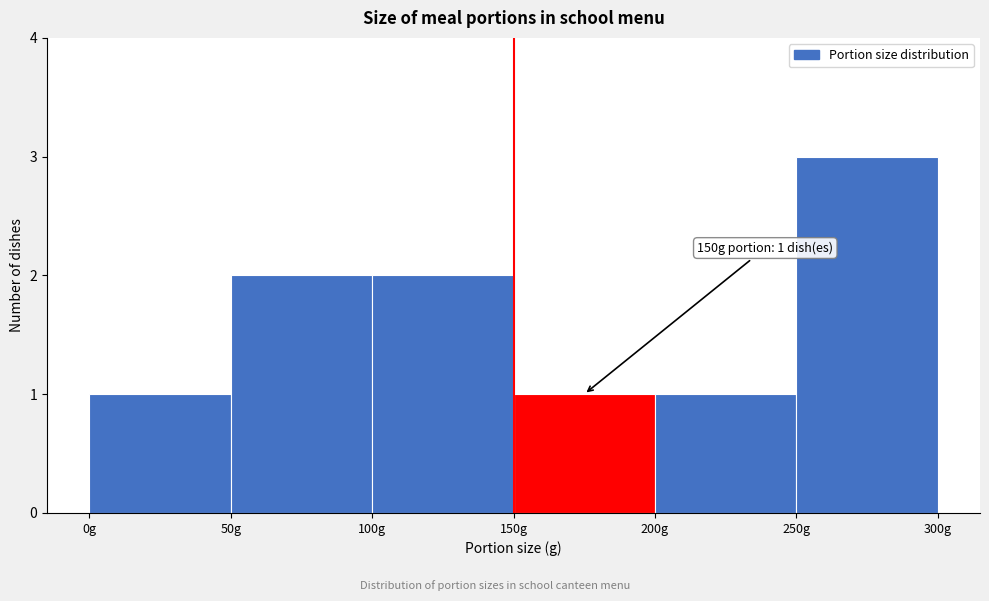

Over which range of the x-axis is the bar tallest?

250 to 300